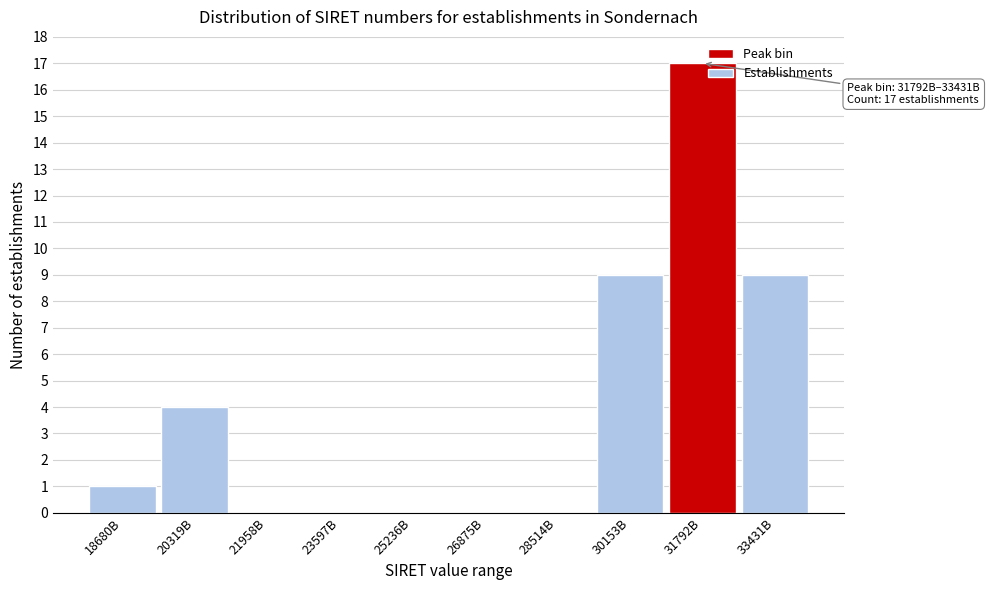

Reading right to left, extract all data points from this chart.

33431B=9	31792B=17	30153B=9	28514B=0	26875B=0	25236B=0	23597B=0	21958B=0	20319B=4	18680B=1